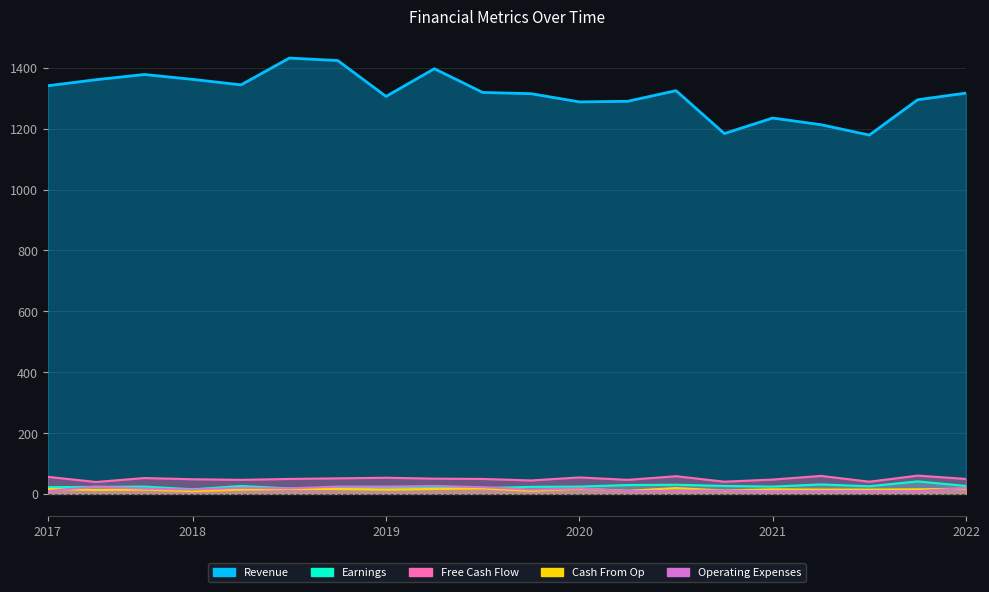

How many data points does each series have?

20